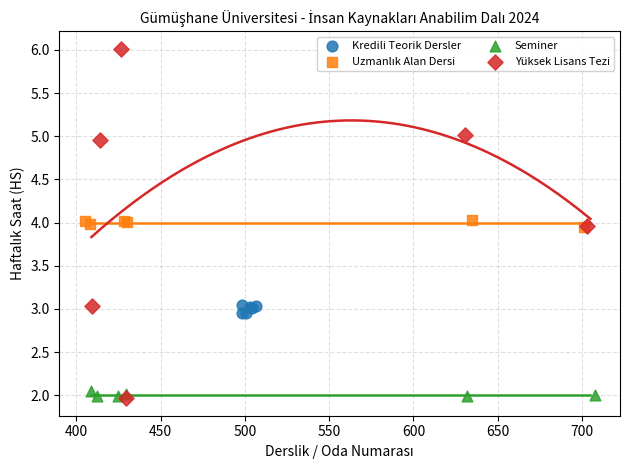

Which series has the widest spread of Y values?

Yüksek Lisans Tezi